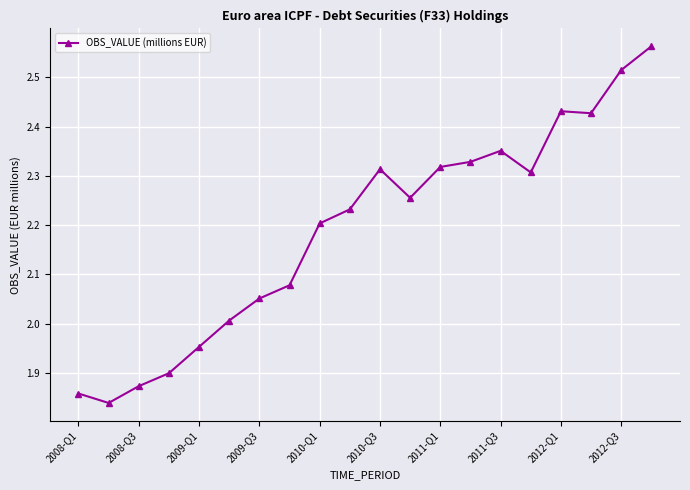

What is the sum of all values?

43.8